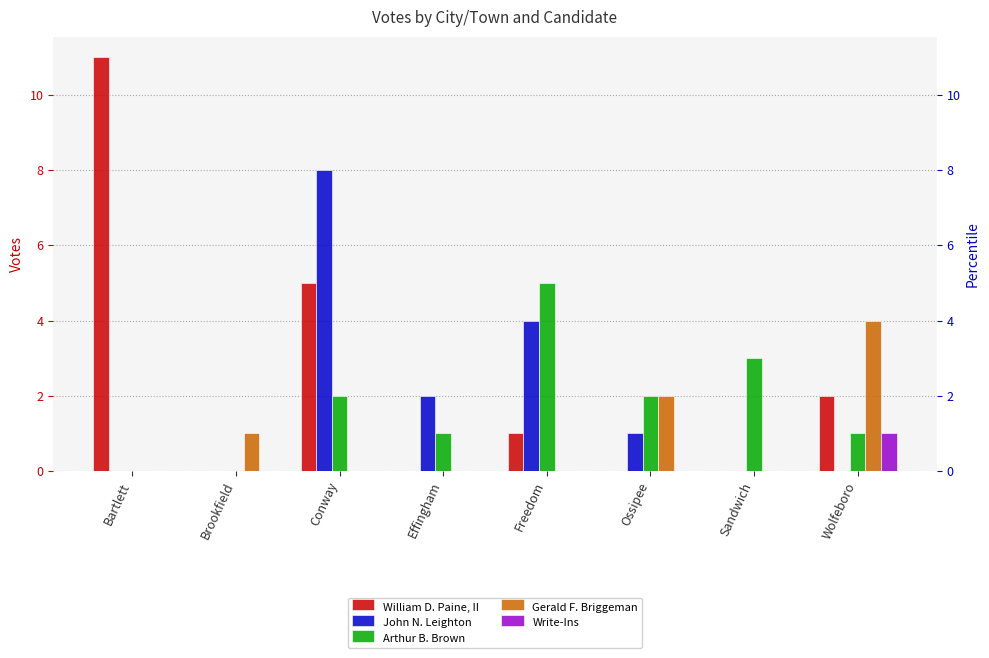

What position from the left is Bartlett?

1